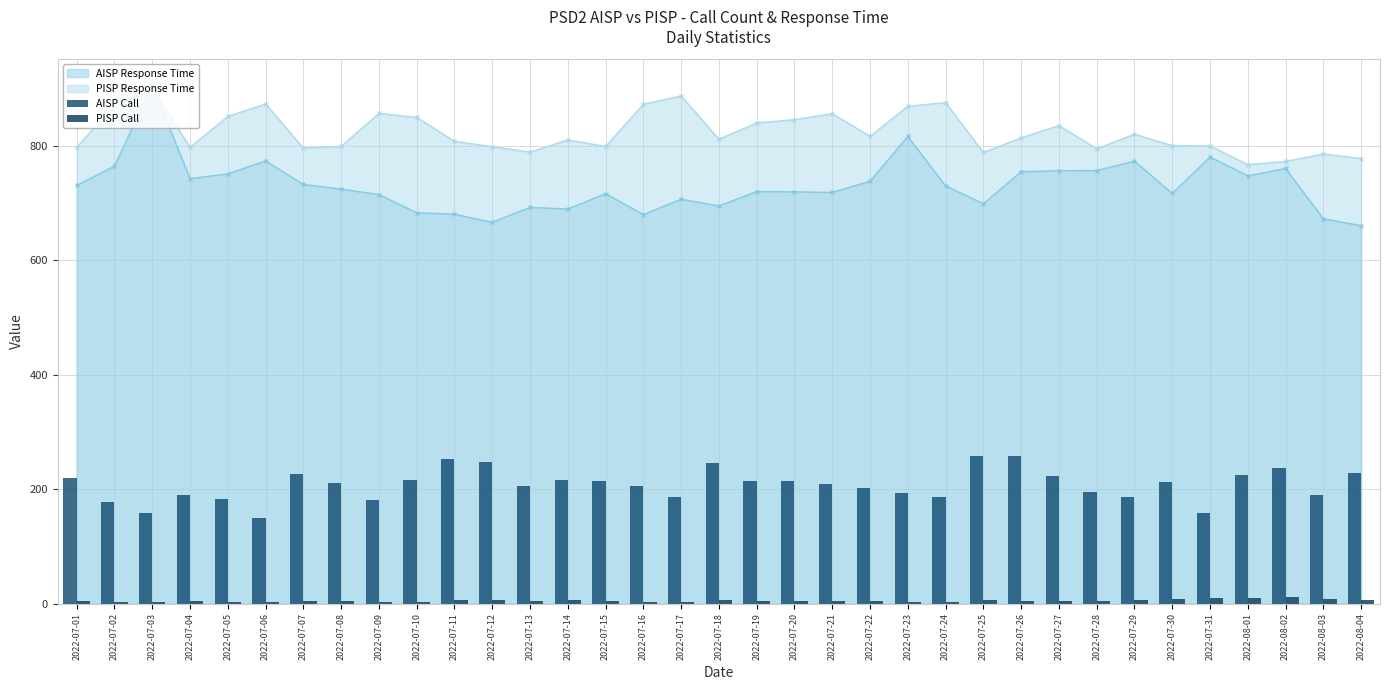

Is the value of AISP Response Time at 2022-07-23 greater than the value of PISP Response Time at 2022-07-10?

No